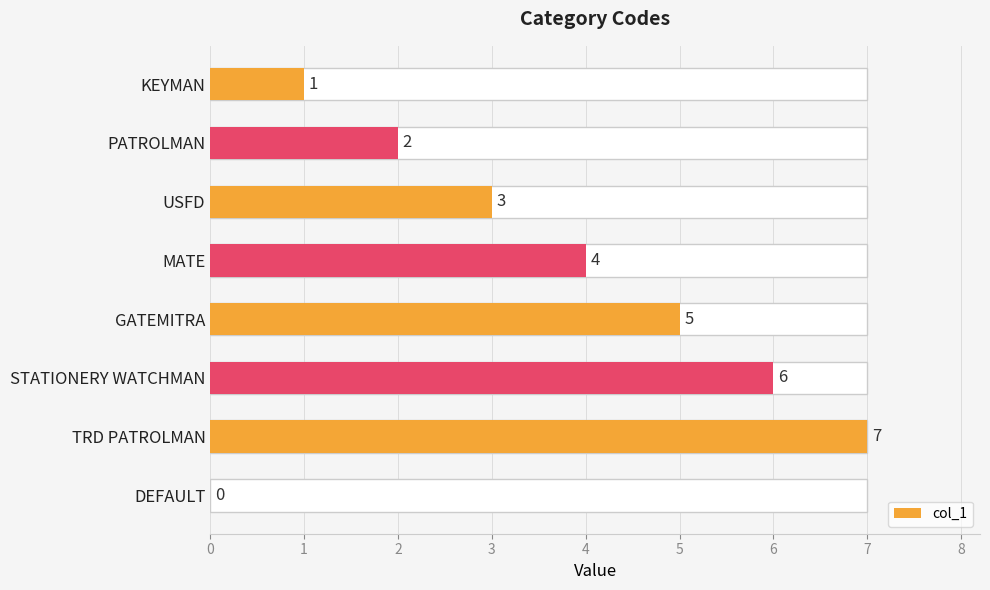

How many positive values are there?

7